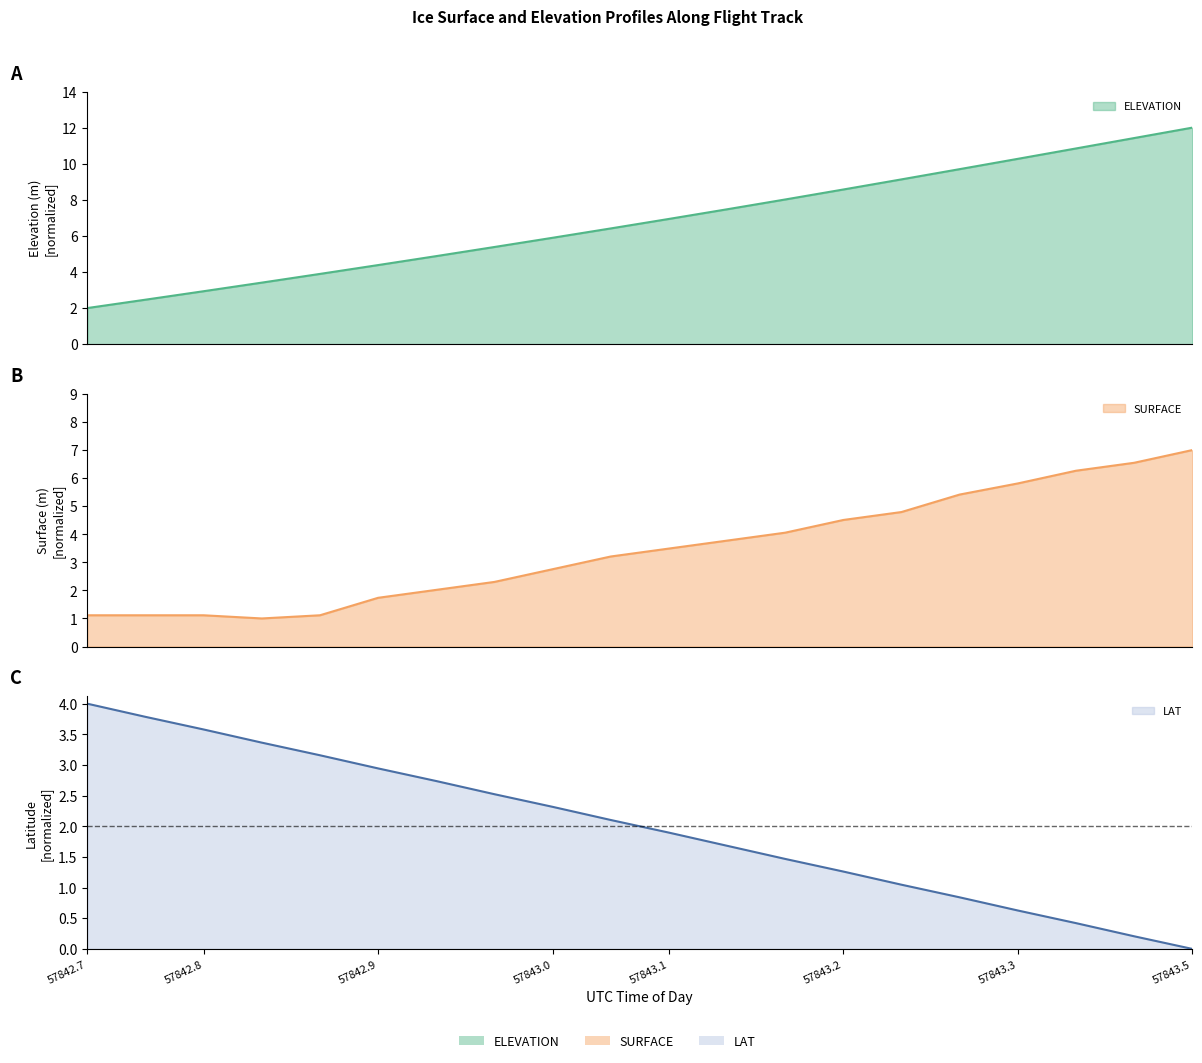

What is the maximum value for SURFACE?

7.0